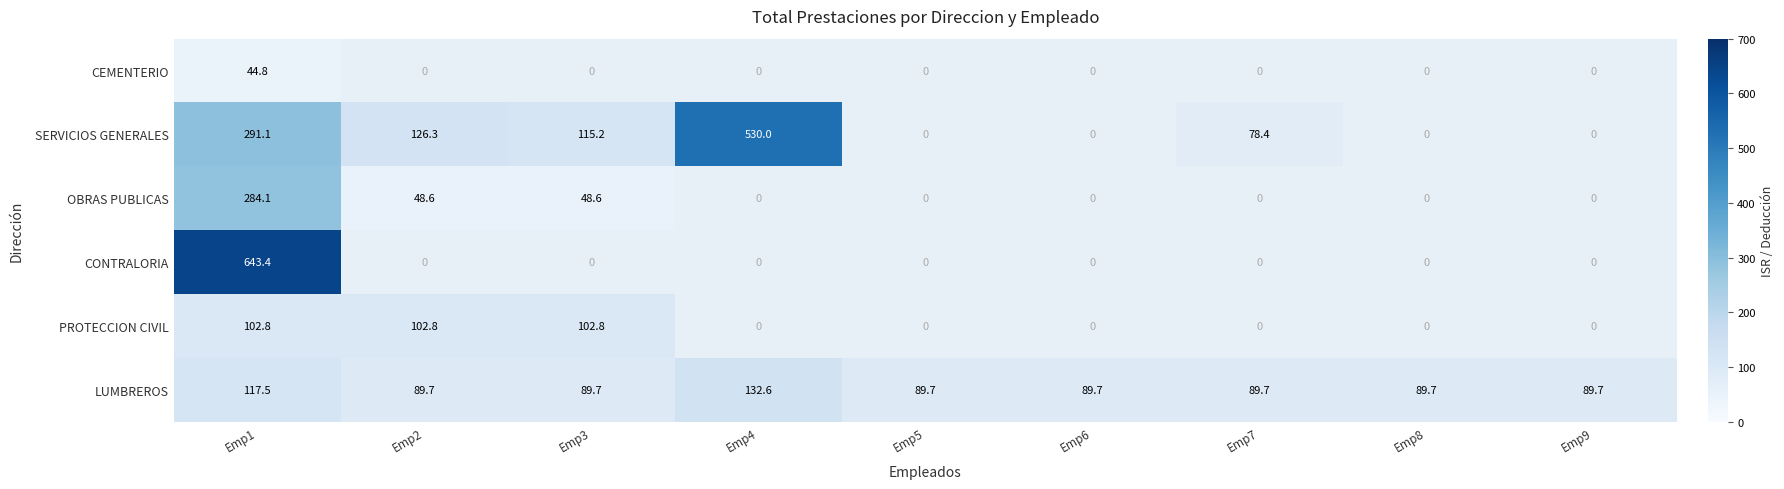

What value does the LUMBREROS series have at Emp6?

89.7